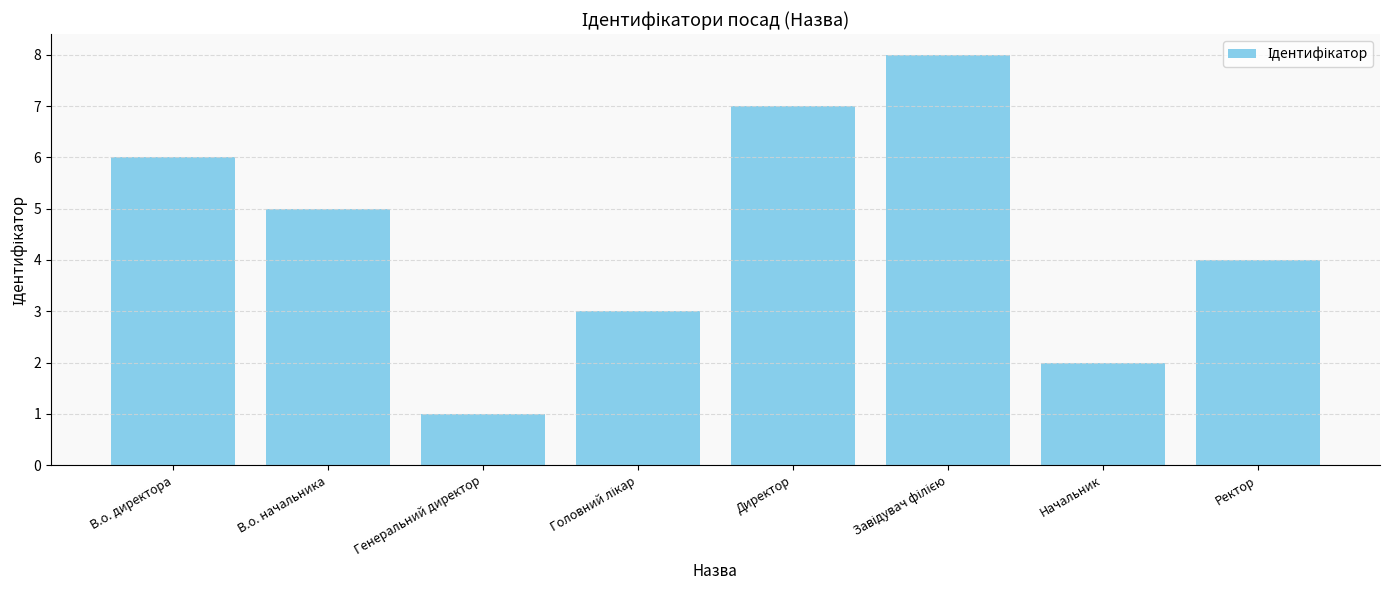

What is the change in value from Директор to Ректор?

-3